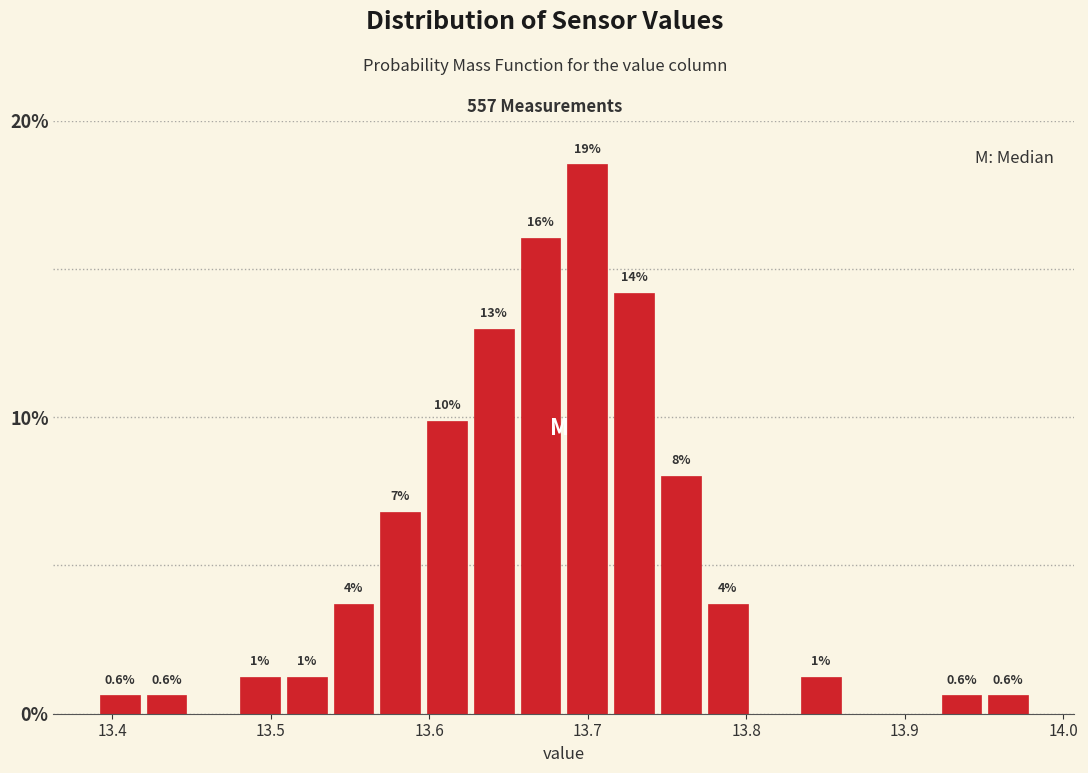

Around what value on the x-axis is the tallest bar? Give the approximate position of its centre, as read against the axis.

13.70